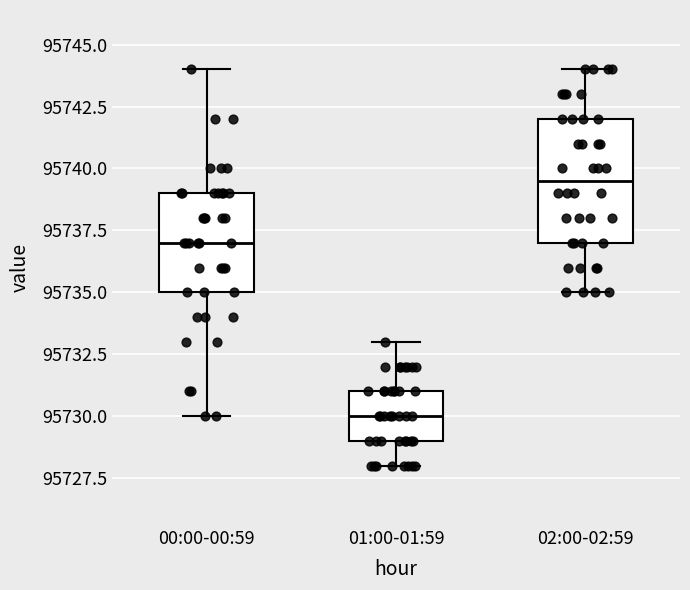

Comparing the boxes themselves (not the whiskers), which one is the tallest?

02:00-02:59